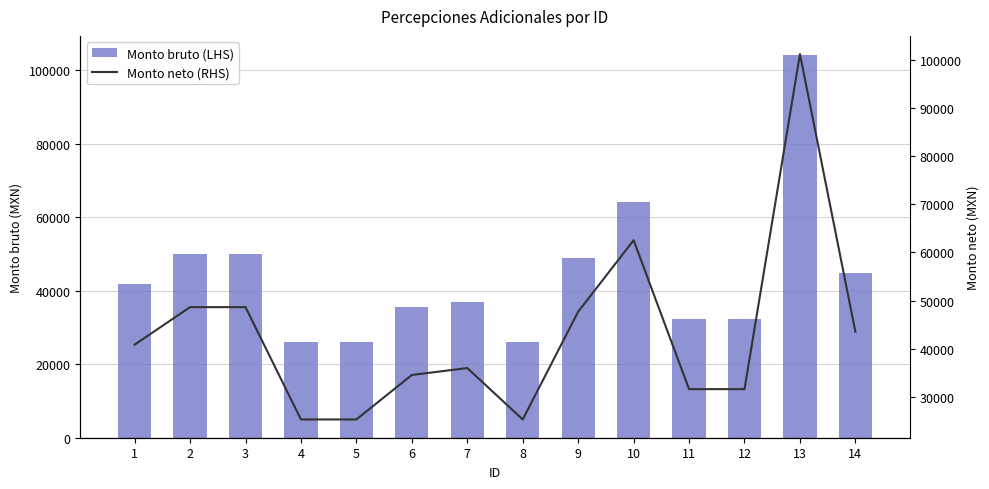

What is the difference between the Monto bruto (LHS) values at 14 and 2?

5240.8